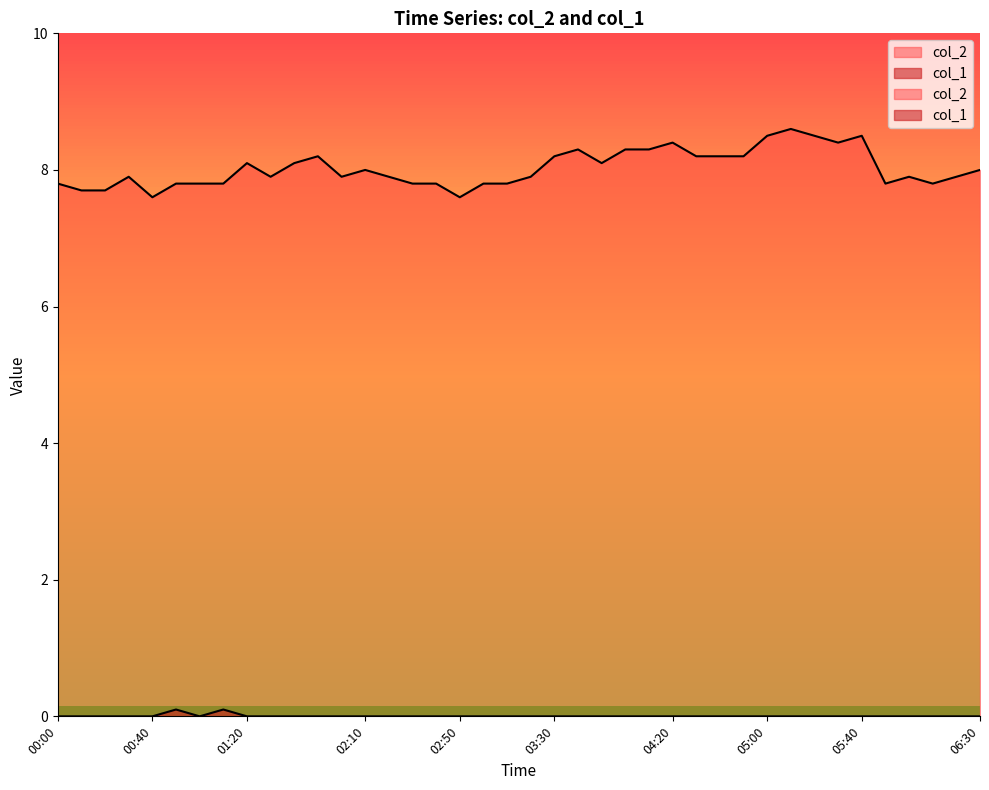

List the series in order of their peak value, lowest first.

col_1, col_2